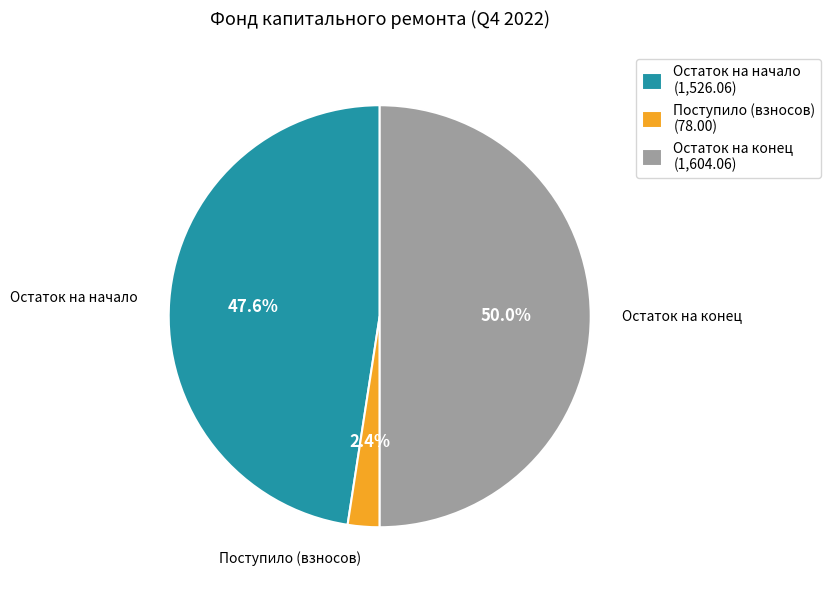

How many slices are in this pie chart?

3